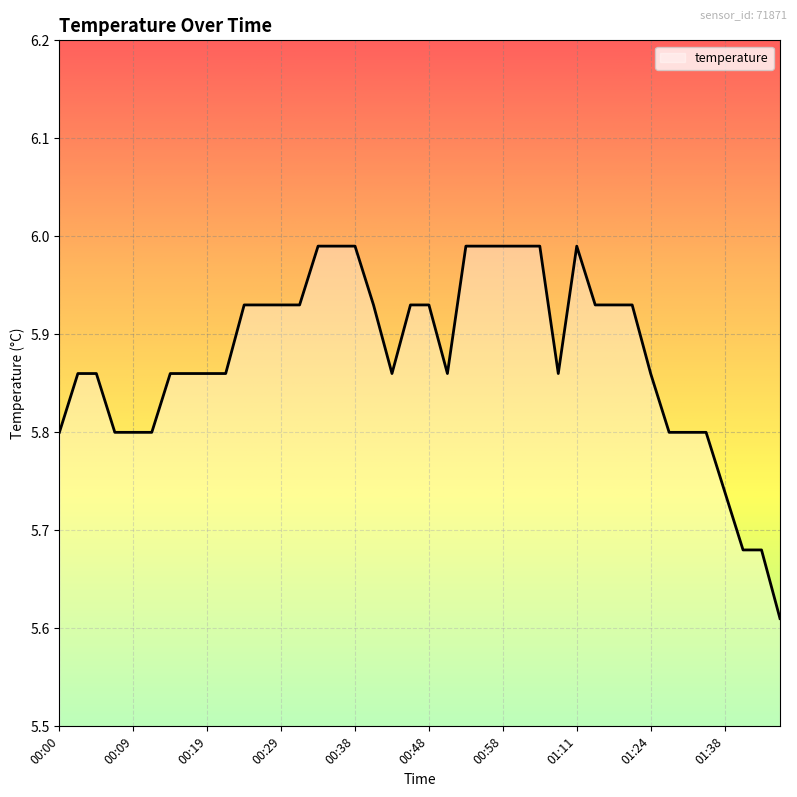

What is the difference between the maximum and minimum values?

0.4